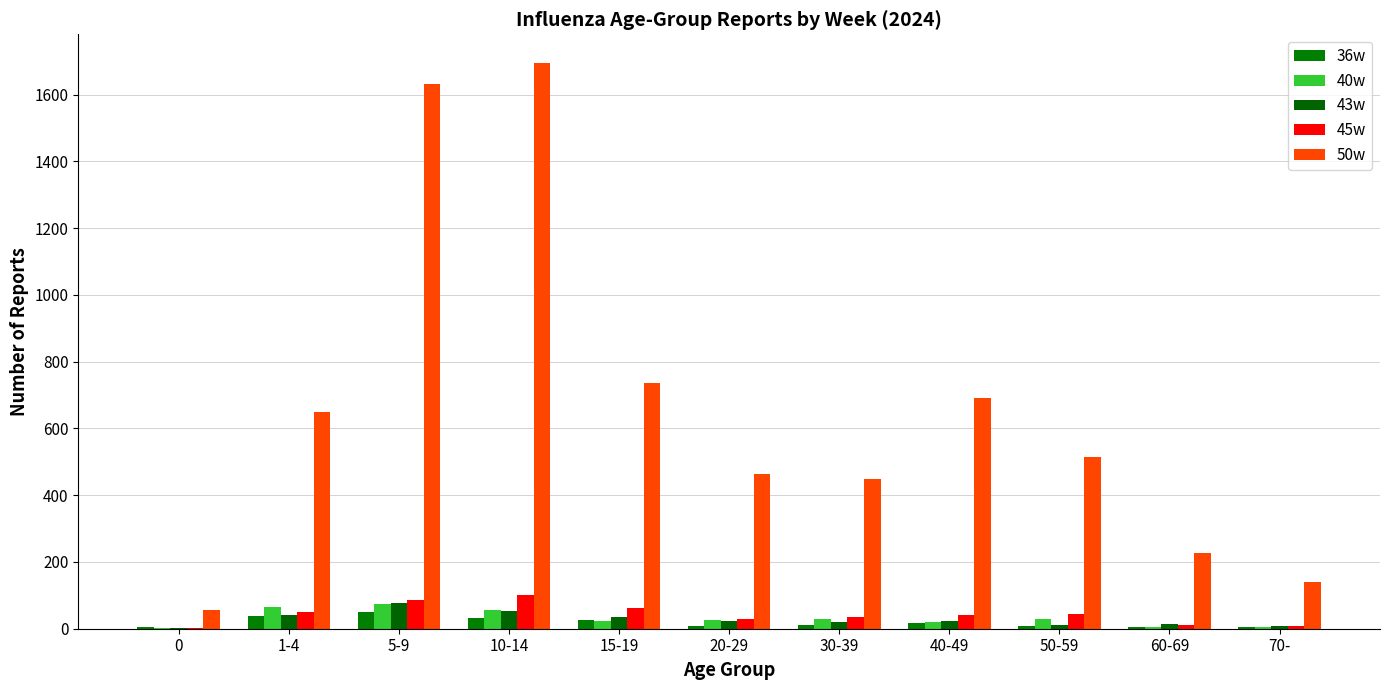

Reading right to left, transcribe all the data shown in this chart.

36w: 70-=4	60-69=6	50-59=8	40-49=18	30-39=12	20-29=9	15-19=27	10-14=31	5-9=51	1-4=38	0=4
40w: 70-=6	60-69=5	50-59=30	40-49=19	30-39=29	20-29=25	15-19=24	10-14=55	5-9=74	1-4=66	0=2
43w: 70-=8	60-69=15	50-59=12	40-49=24	30-39=21	20-29=23	15-19=35	10-14=52	5-9=76	1-4=40	0=1
45w: 70-=7	60-69=11	50-59=43	40-49=40	30-39=35	20-29=29	15-19=62	10-14=101	5-9=87	1-4=50	0=3
50w: 70-=139	60-69=227	50-59=515	40-49=692	30-39=448	20-29=465	15-19=736	10-14=1696	5-9=1633	1-4=650	0=55